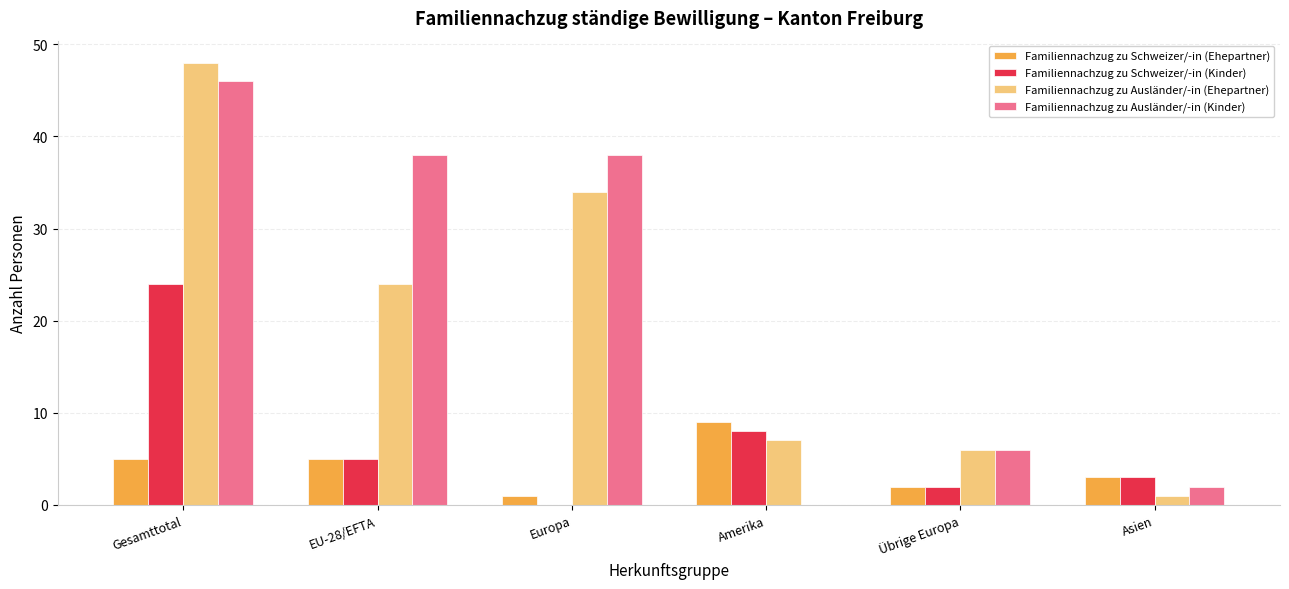

What is the highest value of the Familiennachzug zu Ausländer/-in (Kinder) series?

46